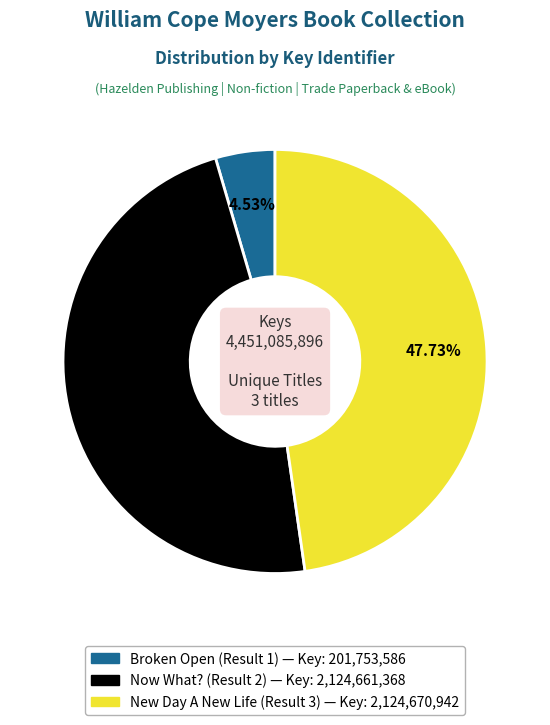

What portion of the pie excludes Now What? (Result 2)?

52.3%